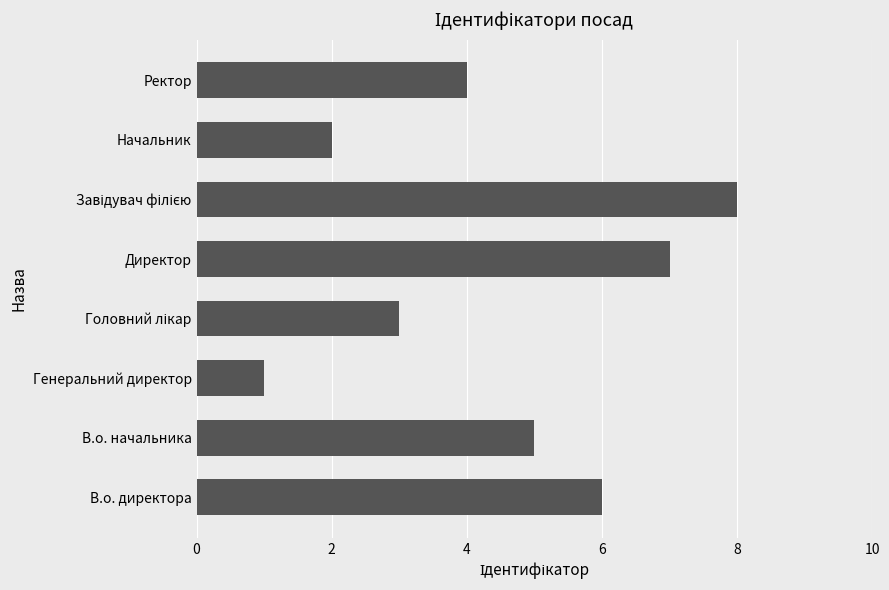

Reading top to bottom, extract all data points from this chart.

4	2	8	7	3	1	5	6